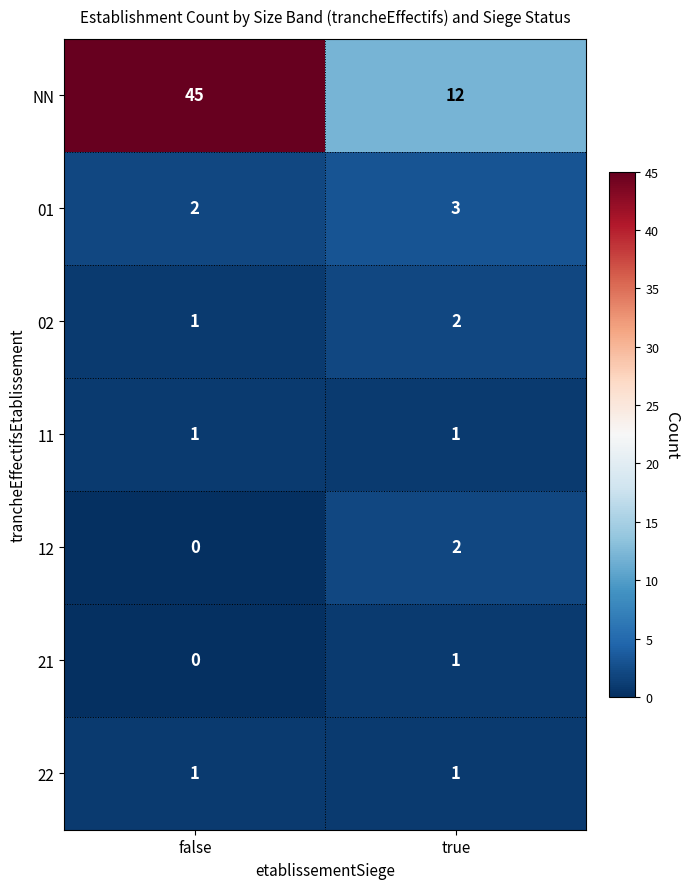

Rank the categories by 21 value from highest to lowest.

true, false